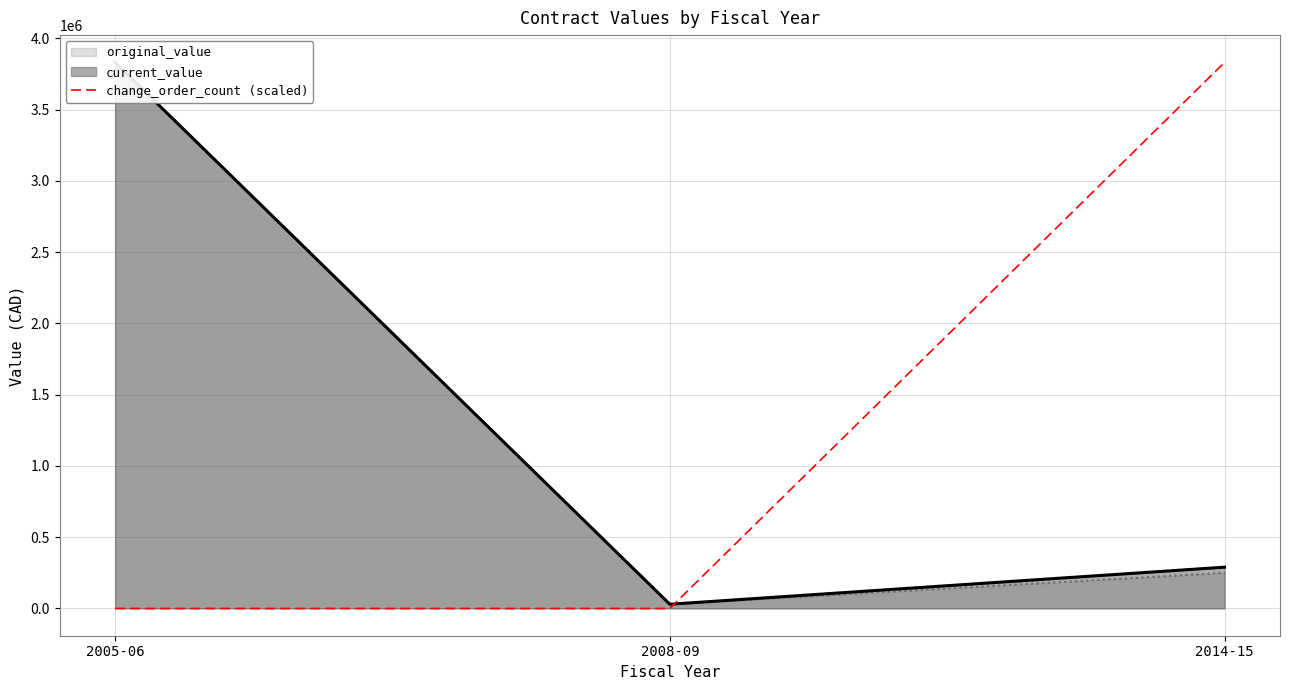

What is the label of the 1st point from the right?

2014-15